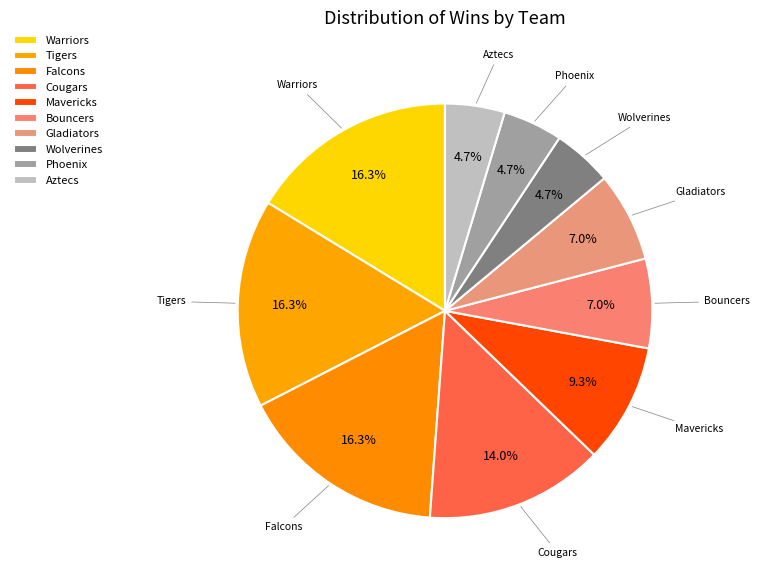

Does any single category account for the majority?

No